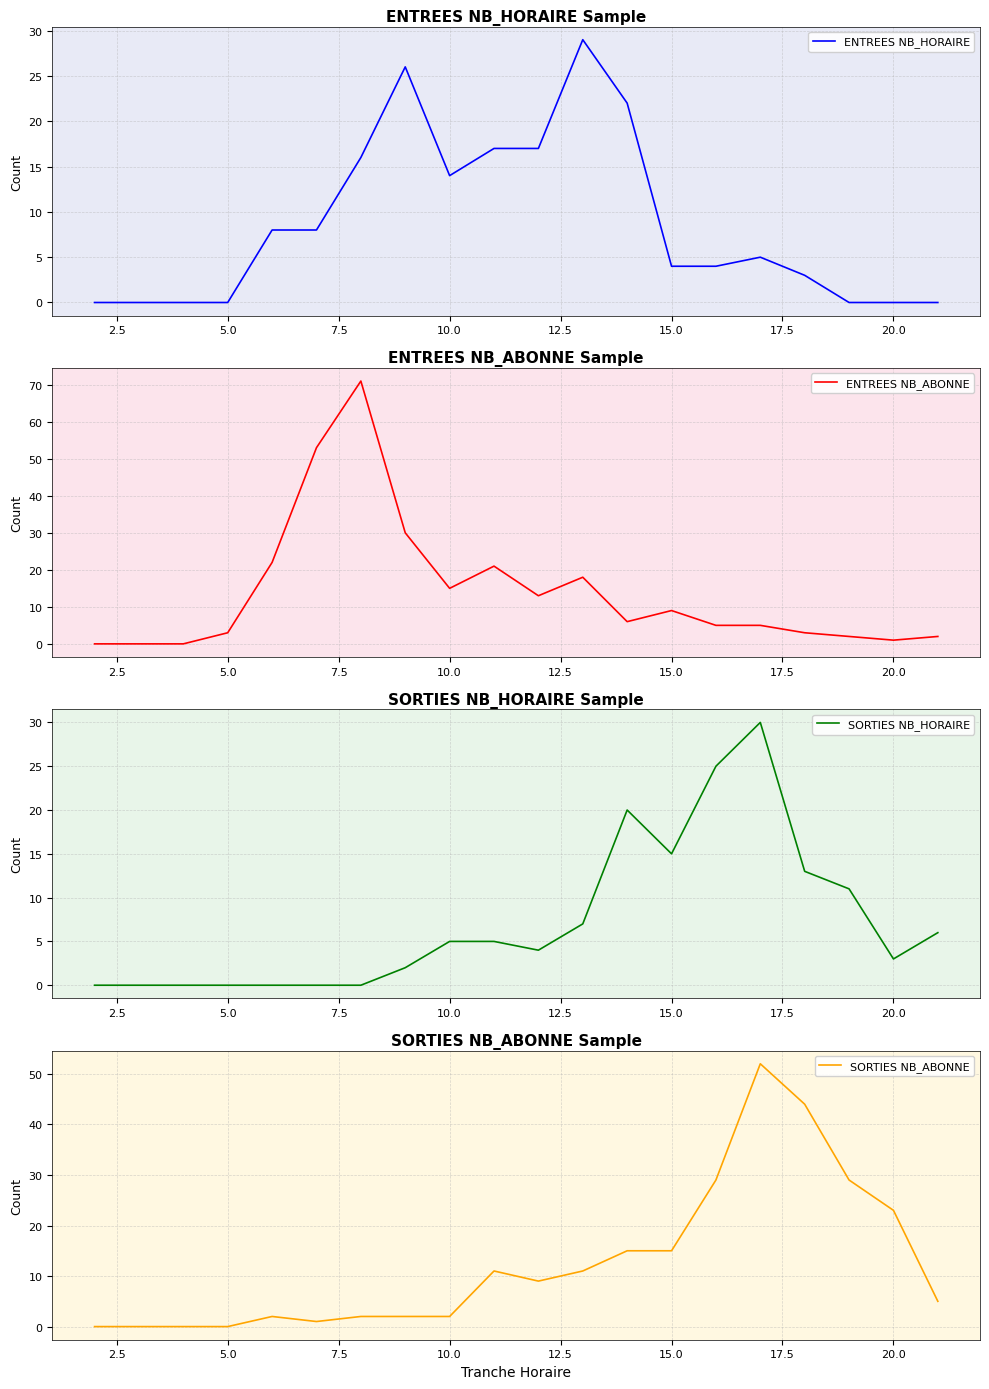

What is the average value of the ENTREES NB_HORAIRE series?

9